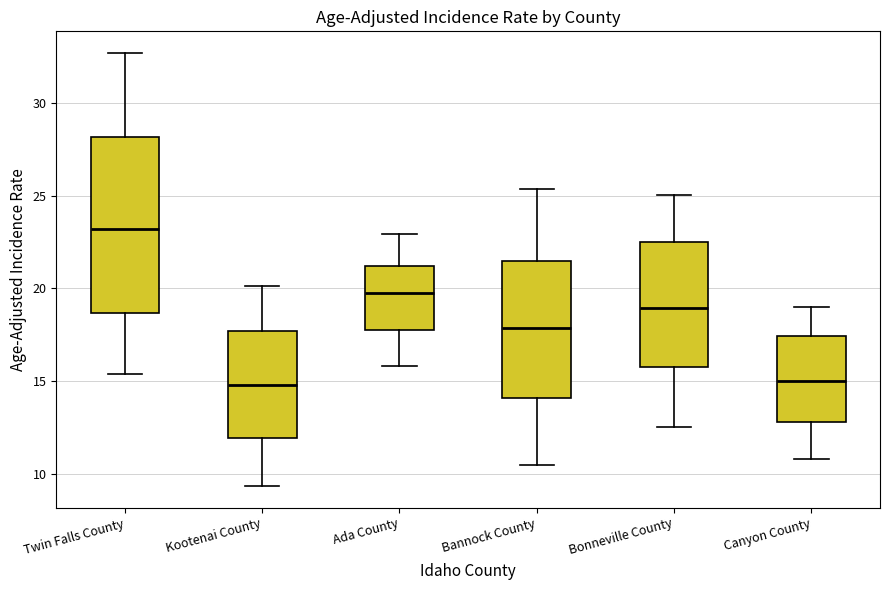

Which box is the tallest, from its lower edge to its upper edge?

Twin Falls County